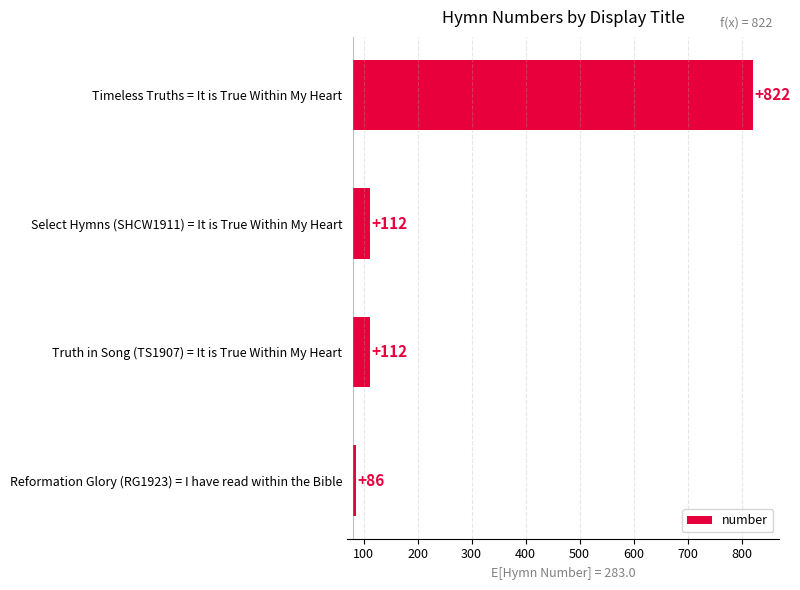

What is the change in value from Truth in Song (TS1907) = It is True Within My Heart to Reformation Glory (RG1923) = I have read within the Bible?

-26